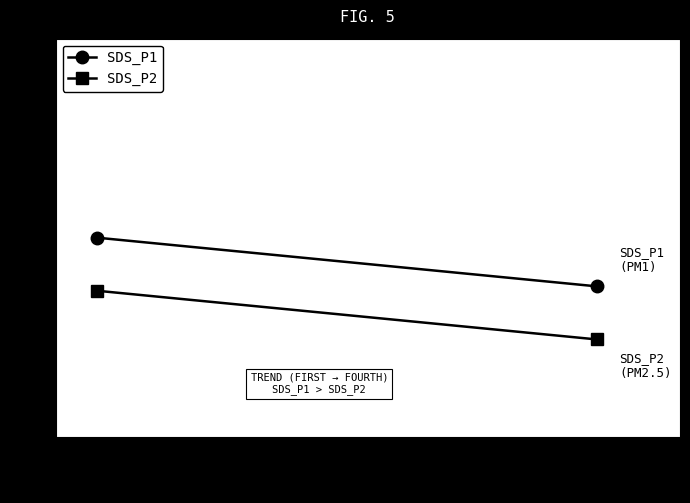

What is the average value of the SDS_P2 series?

5.9